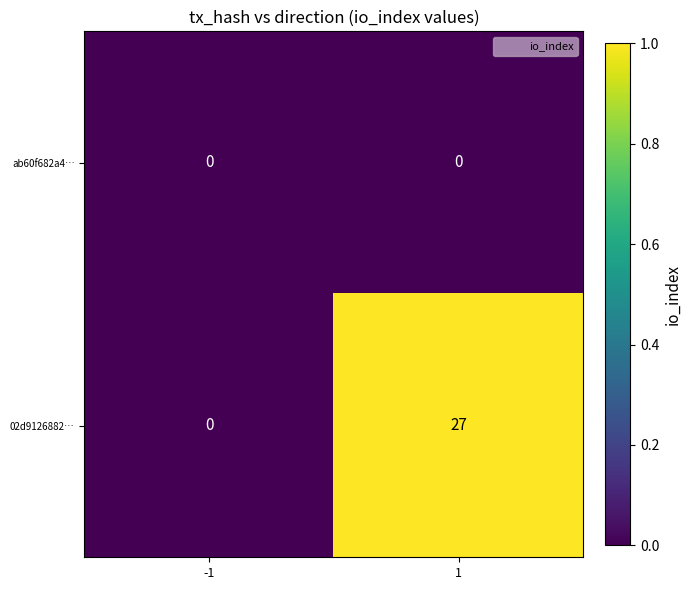

What is the difference between the highest and lowest values at 1?

27